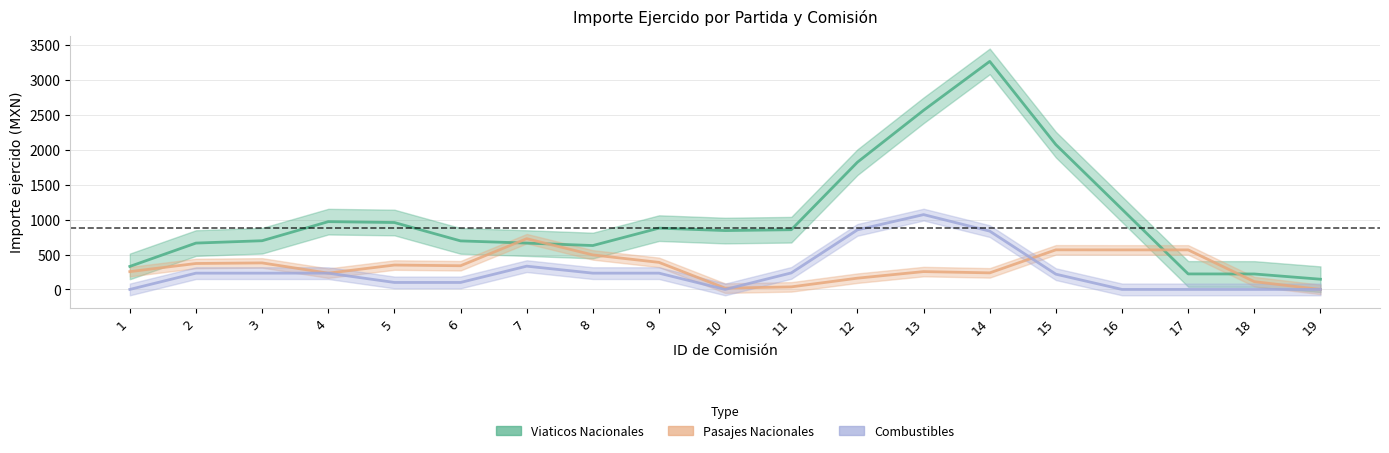

True or false: Pasajes Nacionales has a value of 78.4 at 13.

False